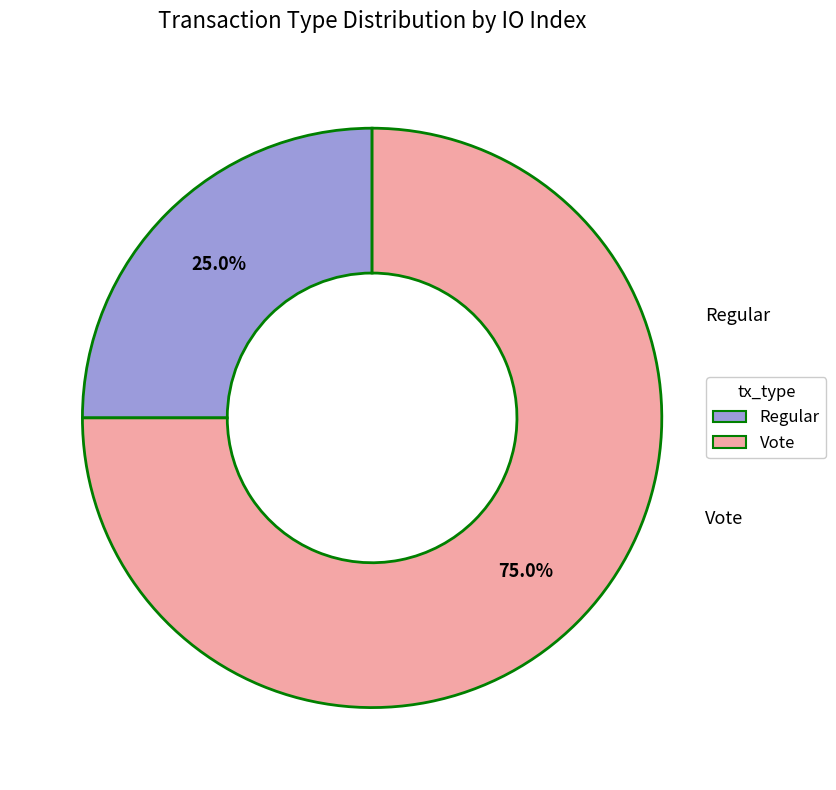

What is the ratio of the value at Vote to the value at Regular?

3.0